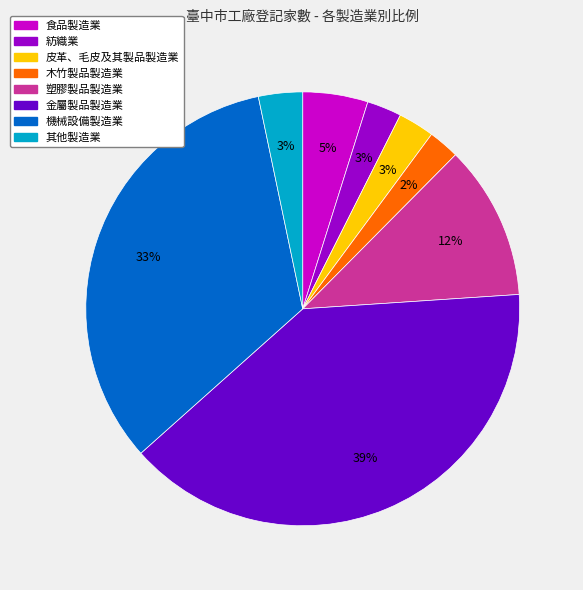

What percentage is the 金屬製品製造業 slice, to the nearest percent?

39%